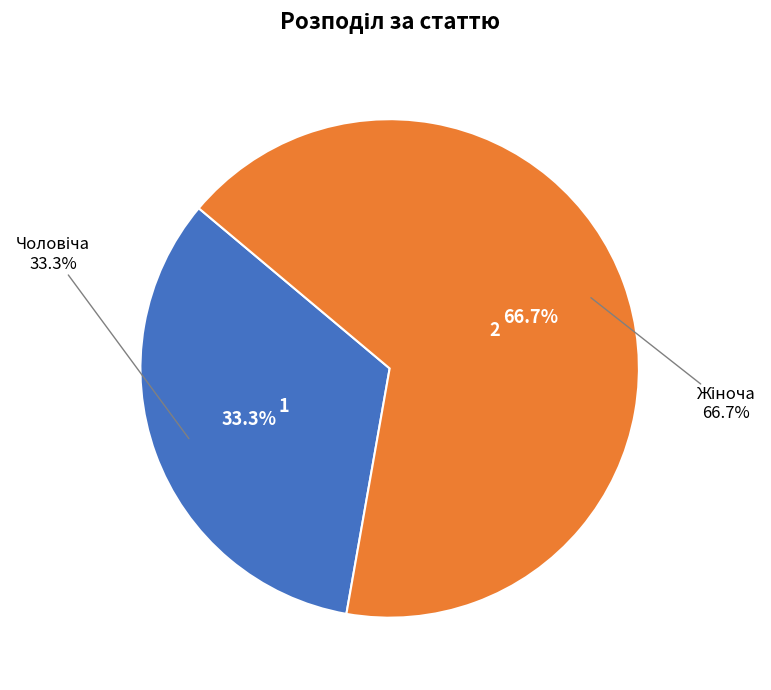

To the nearest percent, what is the combined percentage of Чоловіча and Жіноча?

100%